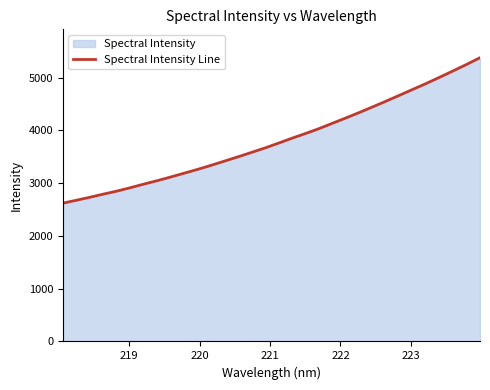

What is the minimum value shown in the chart?

2620.2